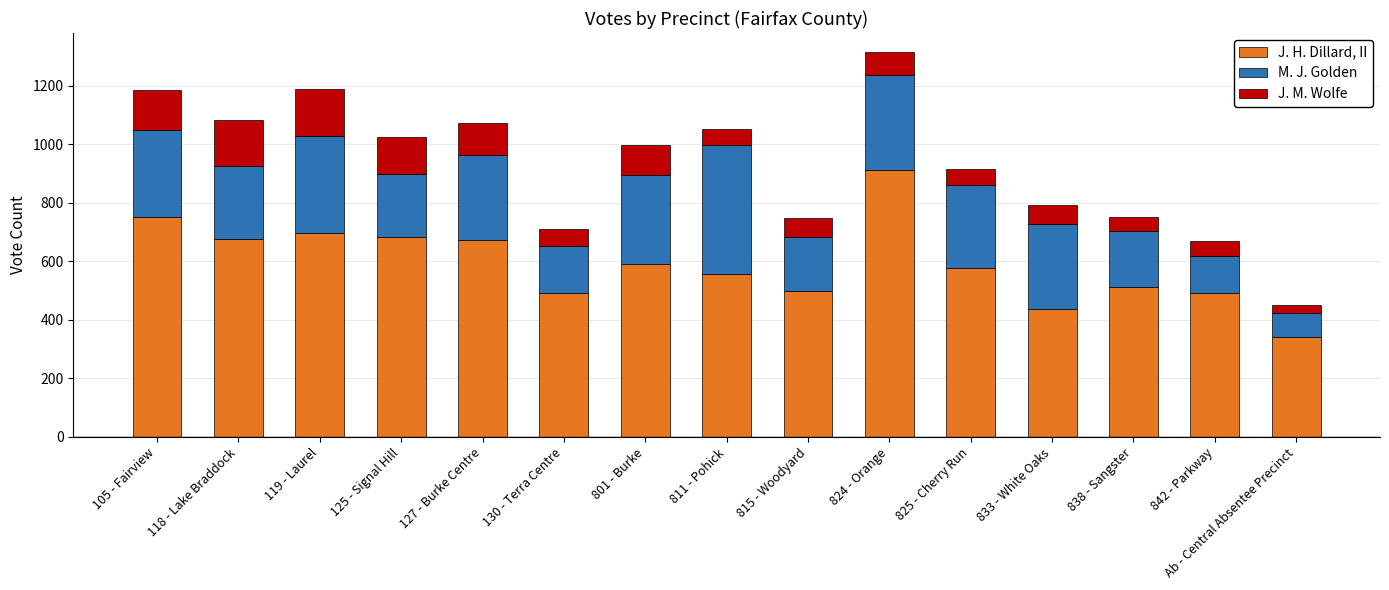

What is the average value of the J. H. Dillard, II series?

593